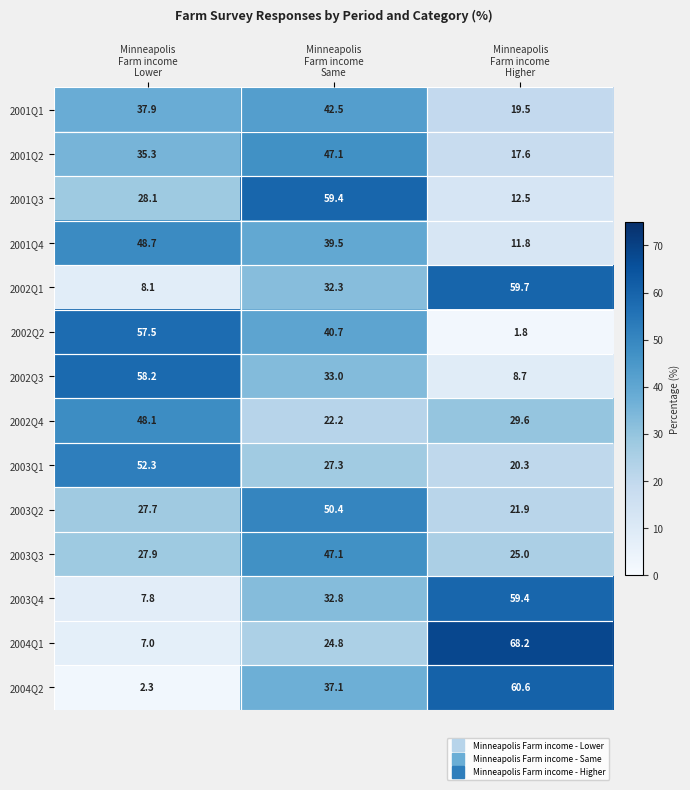

Which series has the widest spread of values?

2004Q1